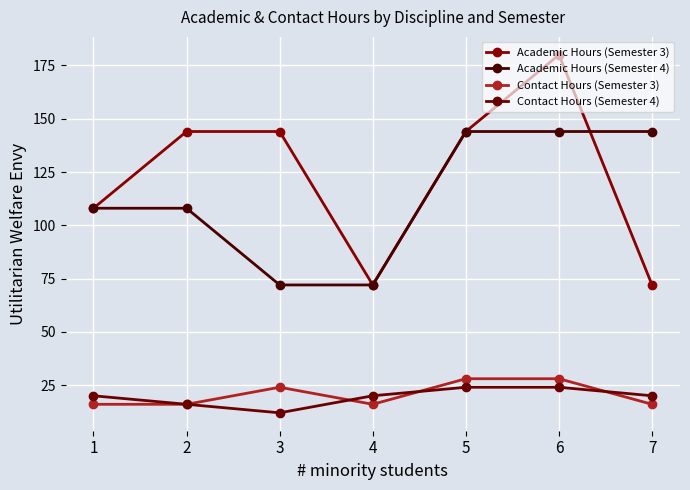

The value of Academic Hours (Semester 4) at 4 is 72. True or false?

True